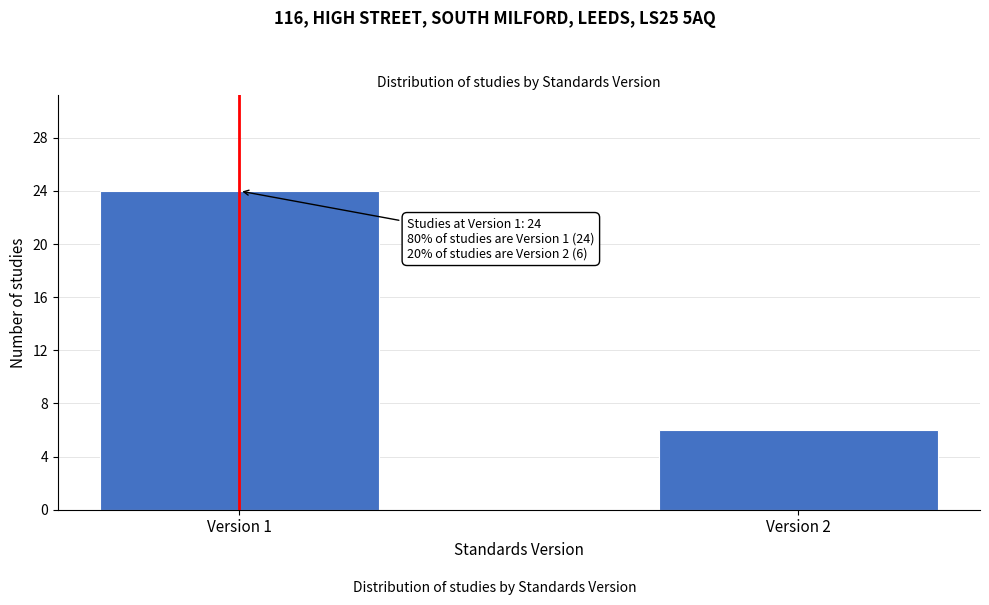

Reading right to left, transcribe all the data shown in this chart.

6	24